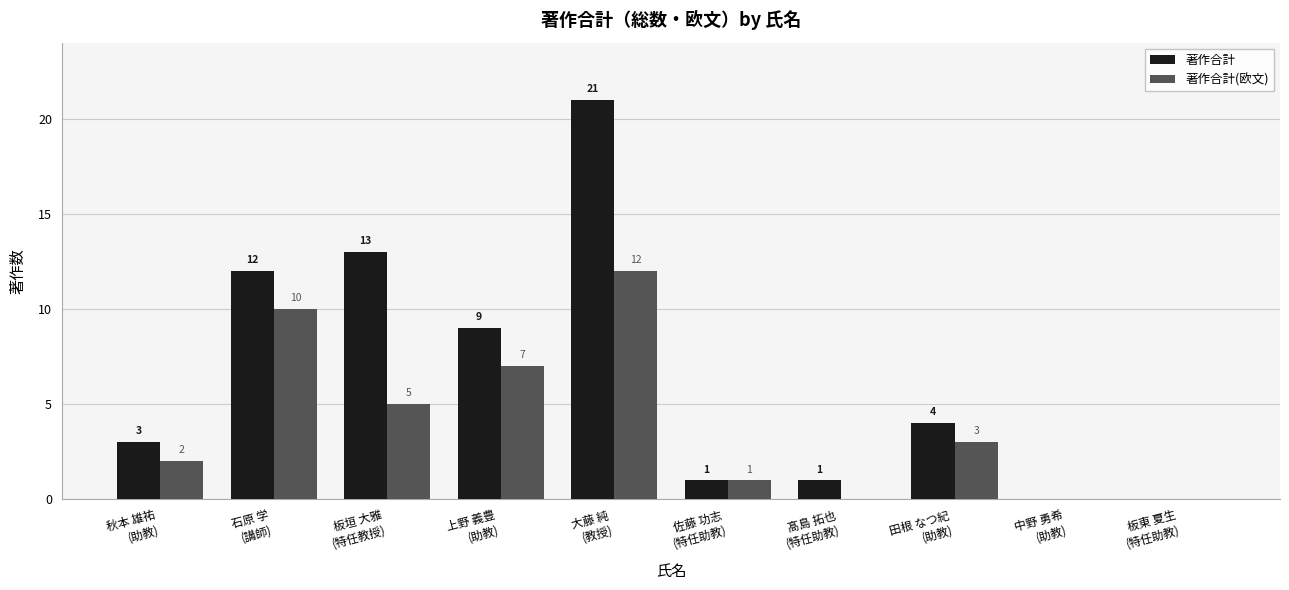

What is the maximum value shown in the chart?

21